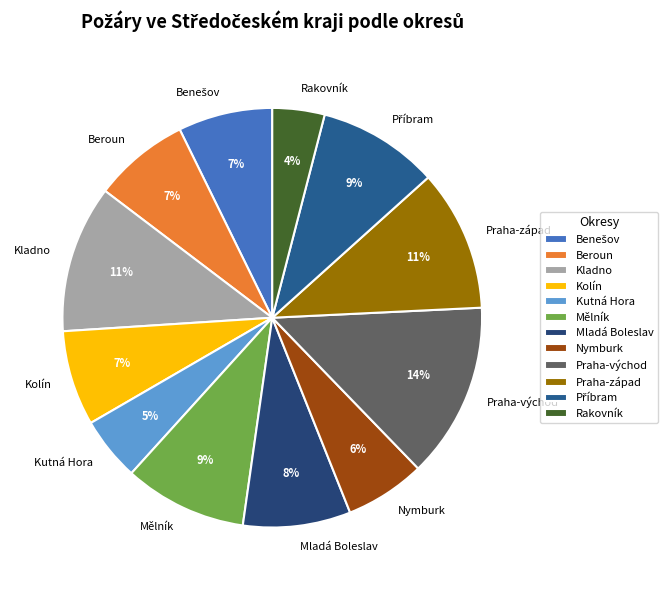

To the nearest percent, what is the average slice percentage?

8%